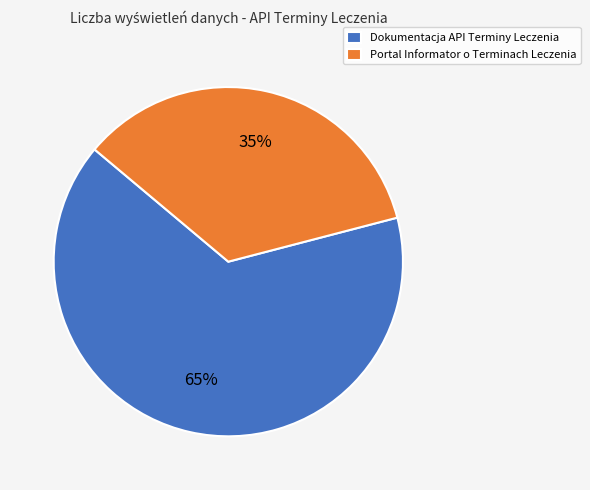

True or false: Portal Informator o Terminach Leczenia accounts for 47% of the total.

False